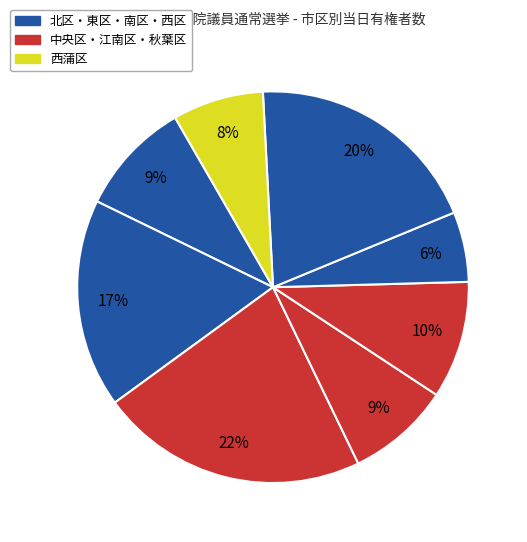

Does any single category account for the majority?

No